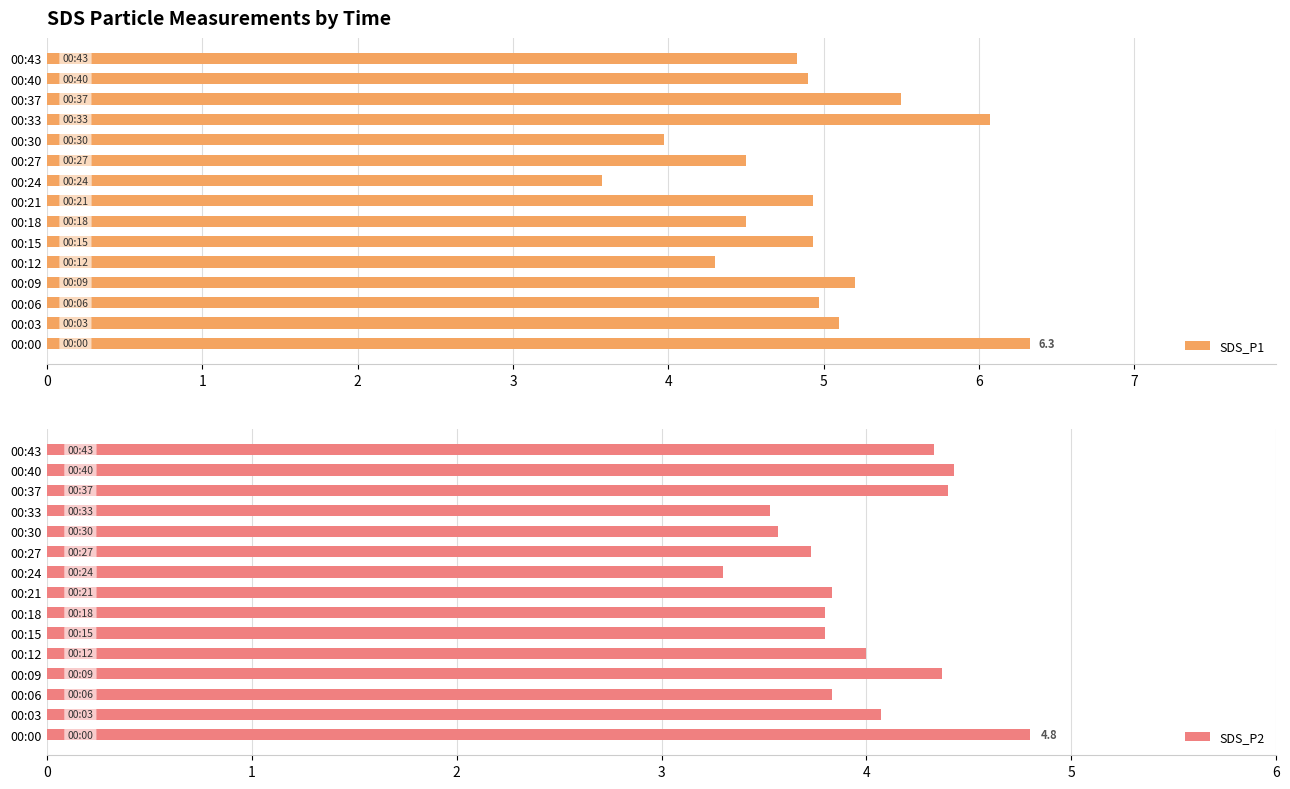

How many data points does each series have?

15